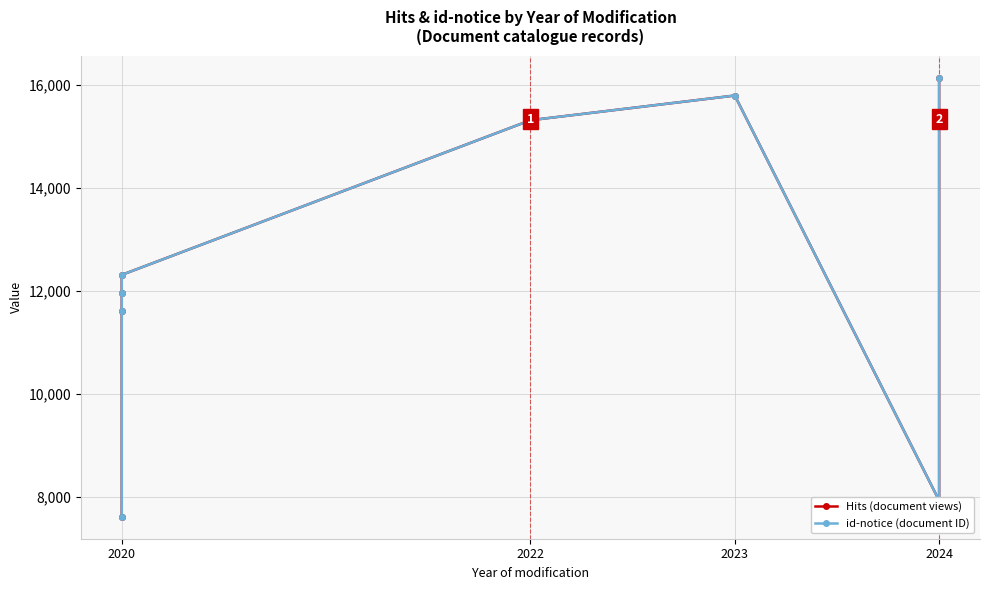

True or false: Hits (document views) and id-notice (document ID) cross at least once.

False